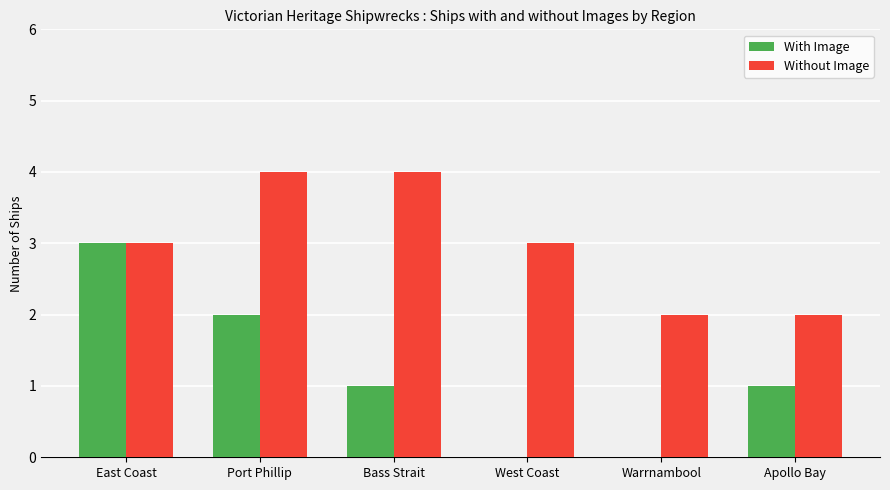

What are all the series names shown in the legend?

With Image, Without Image